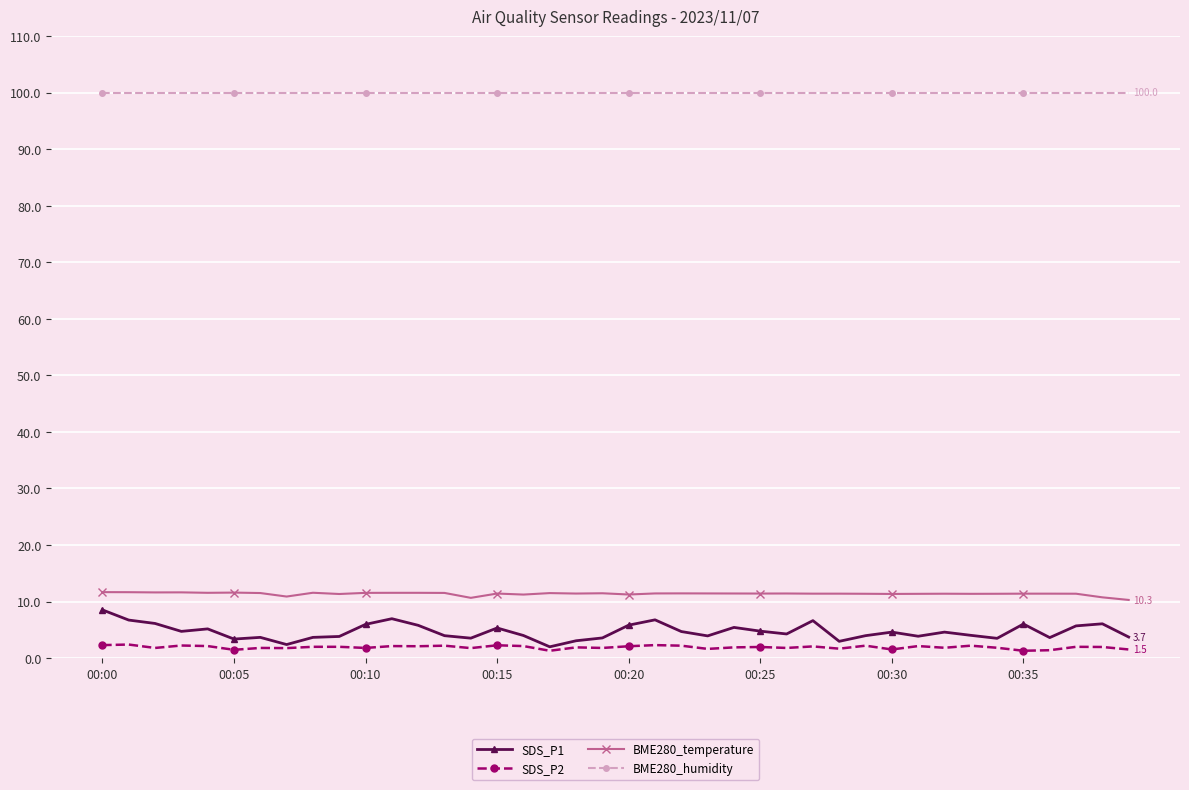

What is the value of the BME280_temperature point at the 5th from the left?

11.6